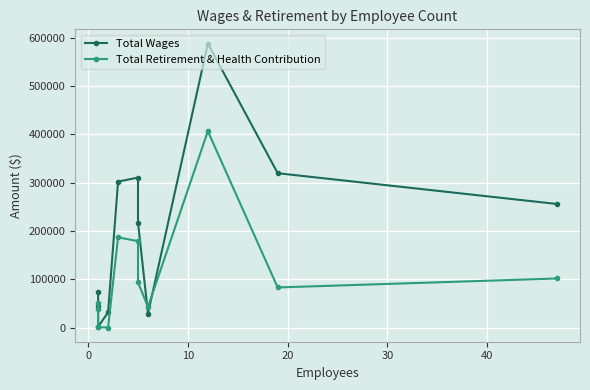

After their last crossing, which series has the higher values: Total Wages or Total Retirement & Health Contribution?

Total Wages